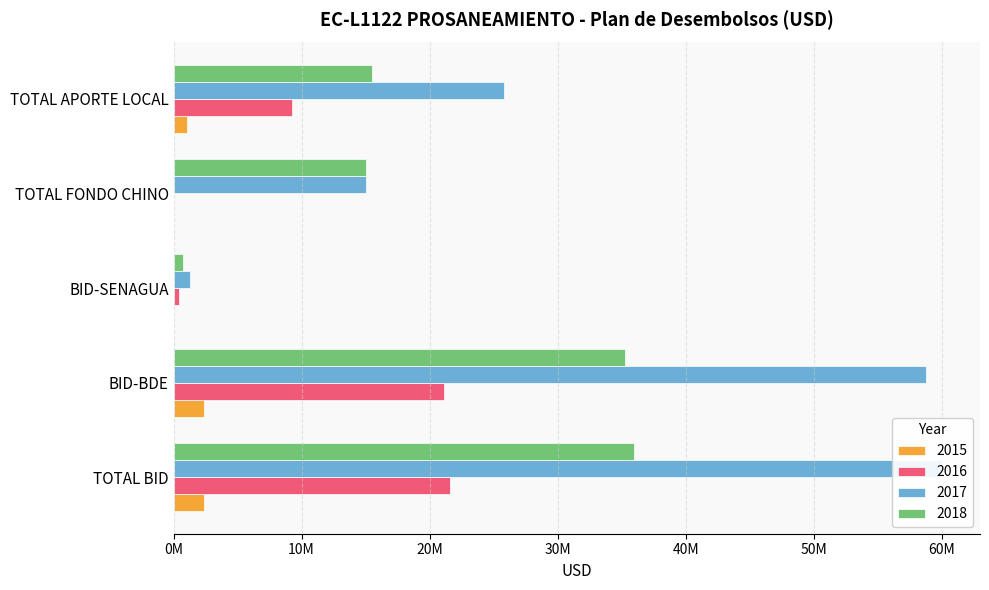

Reading right to left, list all the values displayed in this chart.

2015: TOTAL APORTE LOCAL=1032000	TOTAL FONDO CHINO=0	BID-SENAGUA=50000	BID-BDE=2350000	TOTAL BID=2400000
2016: TOTAL APORTE LOCAL=9288000	TOTAL FONDO CHINO=0	BID-SENAGUA=450000	BID-BDE=21150000	TOTAL BID=21600000
2017: TOTAL APORTE LOCAL=25800000	TOTAL FONDO CHINO=15000000	BID-SENAGUA=1250000	BID-BDE=58750000	TOTAL BID=60000000
2018: TOTAL APORTE LOCAL=15480000	TOTAL FONDO CHINO=15000000	BID-SENAGUA=750000	BID-BDE=35250000	TOTAL BID=36000000